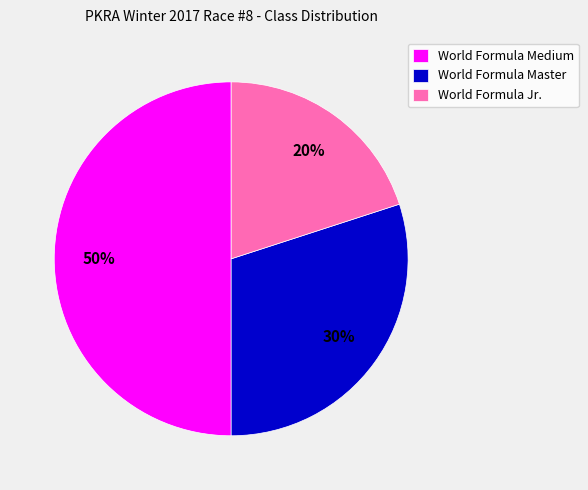

Rank the categories by value from lowest to highest.

World Formula Jr., World Formula Master, World Formula Medium